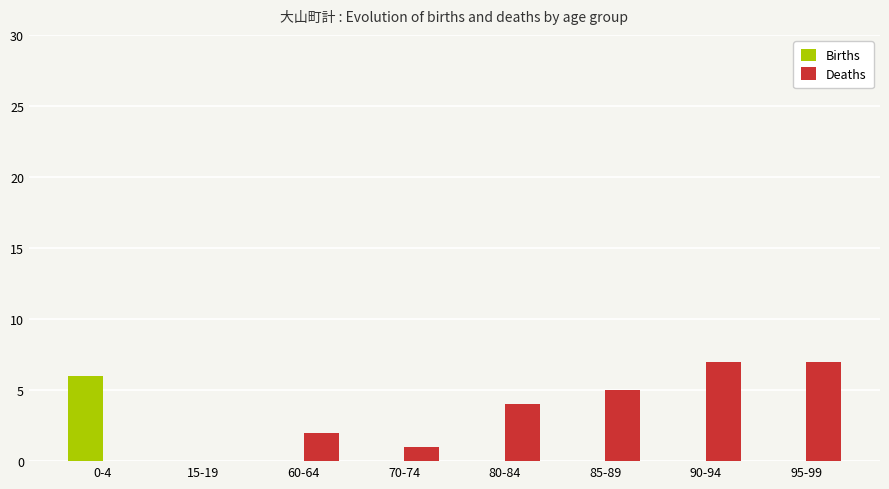

What is the sum of all Deaths values?

26